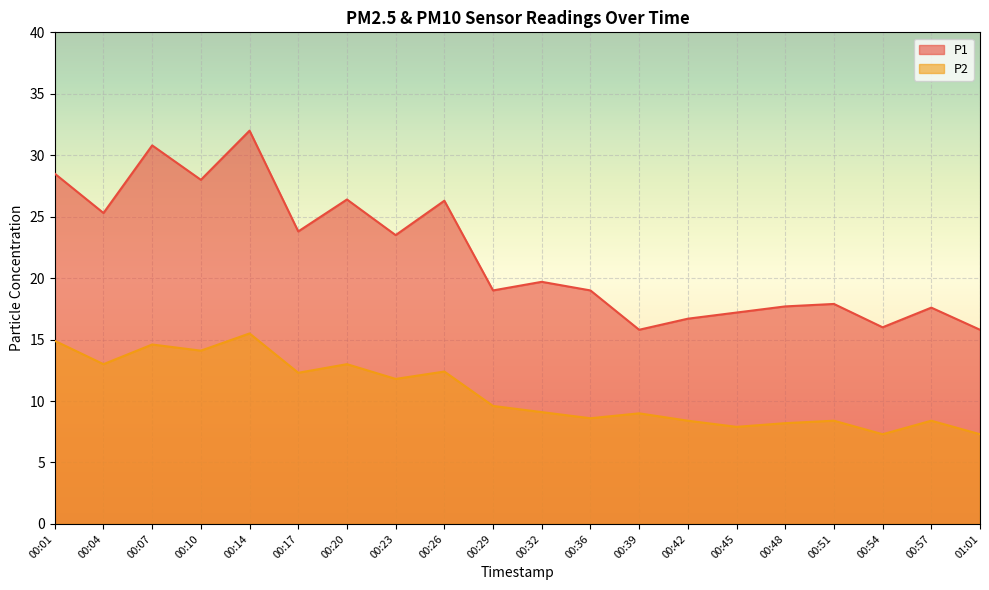

Rank the series by their maximum value, from lowest to highest.

P2, P1